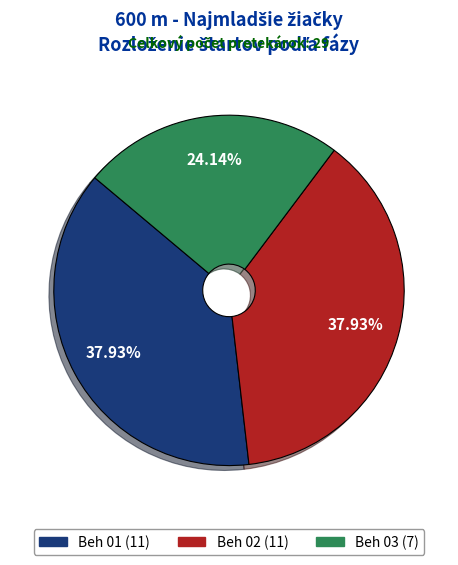

Count the number of slices in the pie.

3